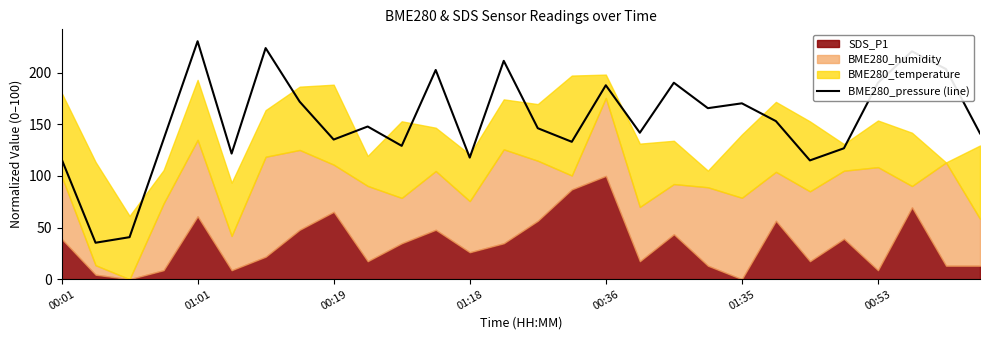

What is the lowest value of the BME280_pressure (line) series?

35.3